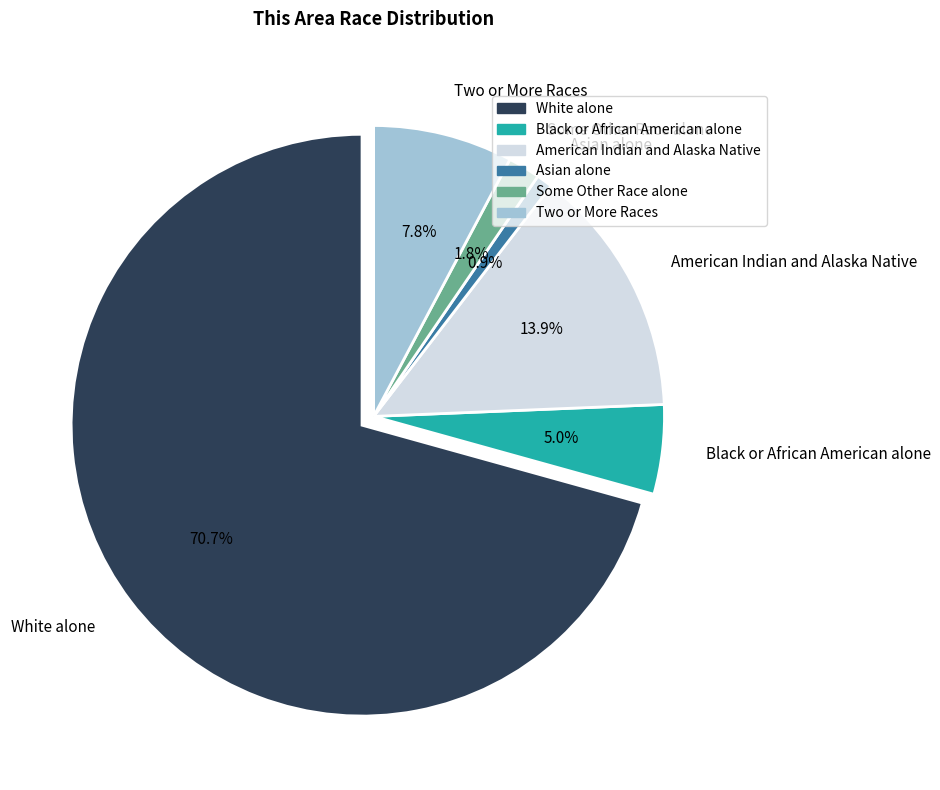

To the nearest percent, what portion does White alone represent?

71%